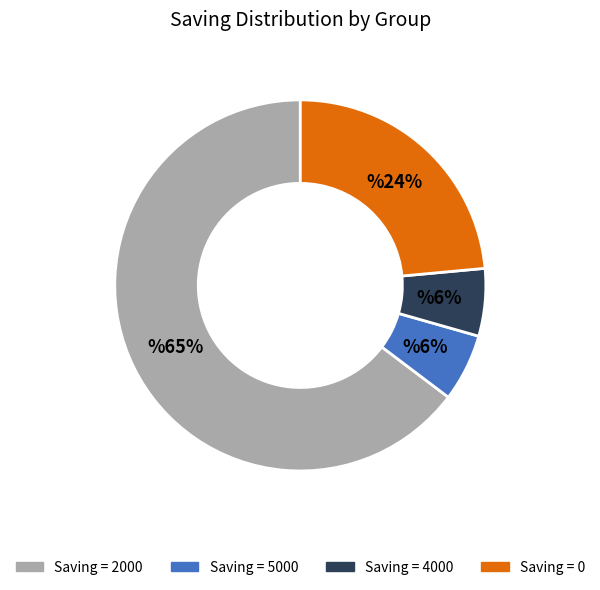

Is there any slice that represents more than half of the pie?

Yes